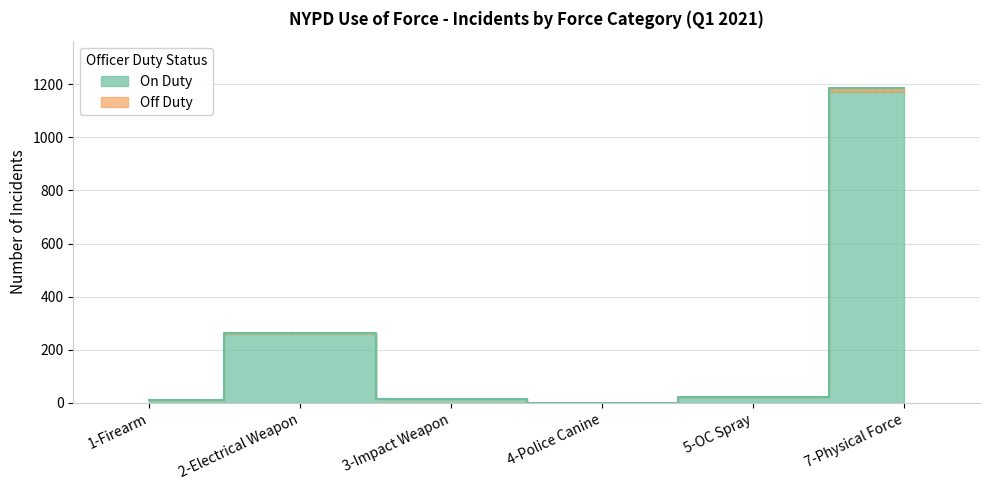

Does the chart have visible grid lines?

Yes